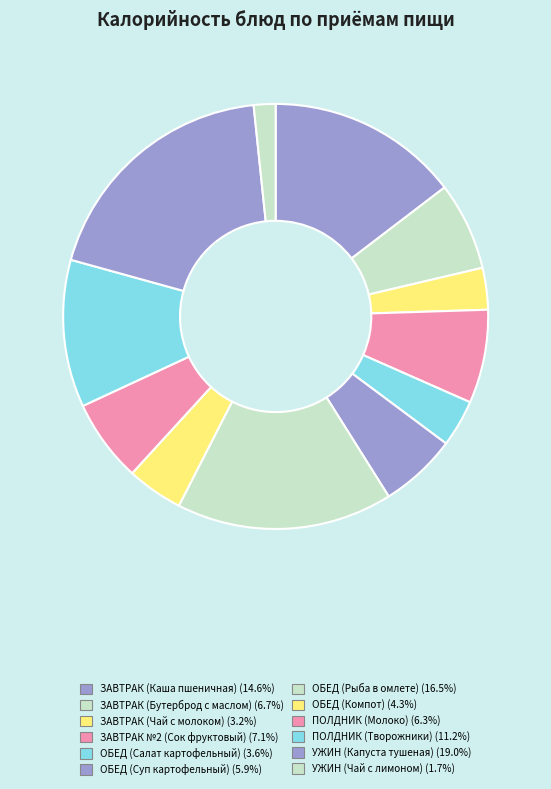

What percentage is NOT represented by ЗАВТРАК №2 (Сок фруктовый)?

92.9%